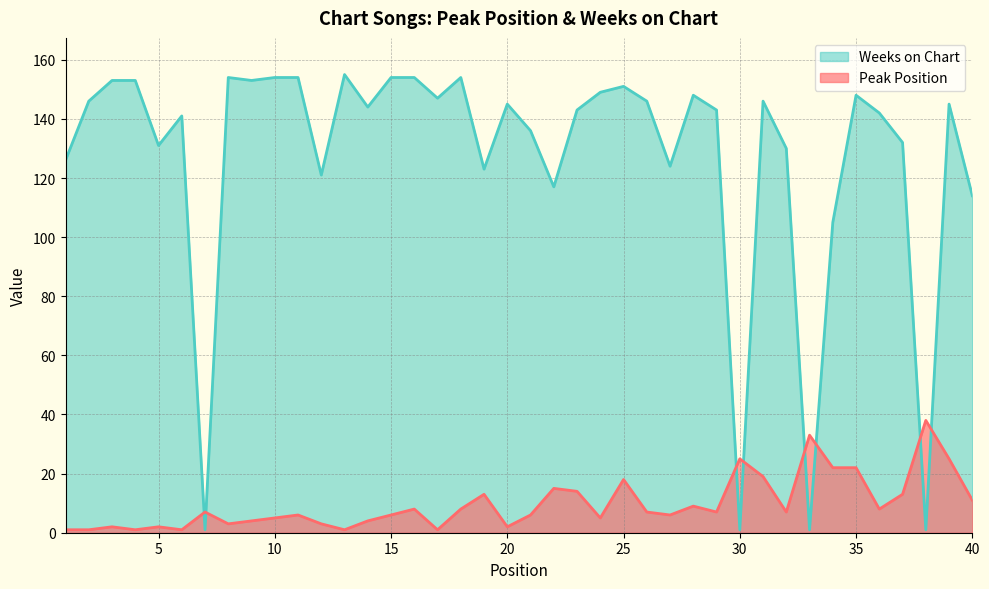

Rank the series at 25 from highest to lowest value.

Weeks on Chart, Peak Position